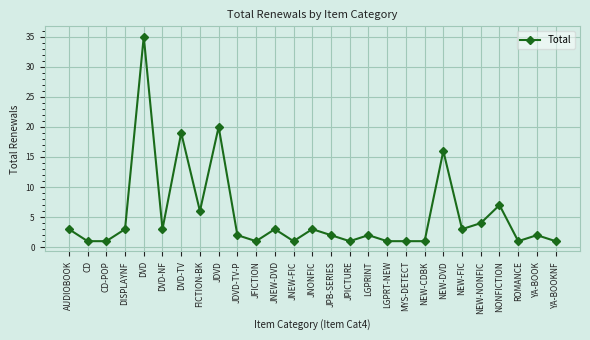

What is the value of the 13th point from the left?

1